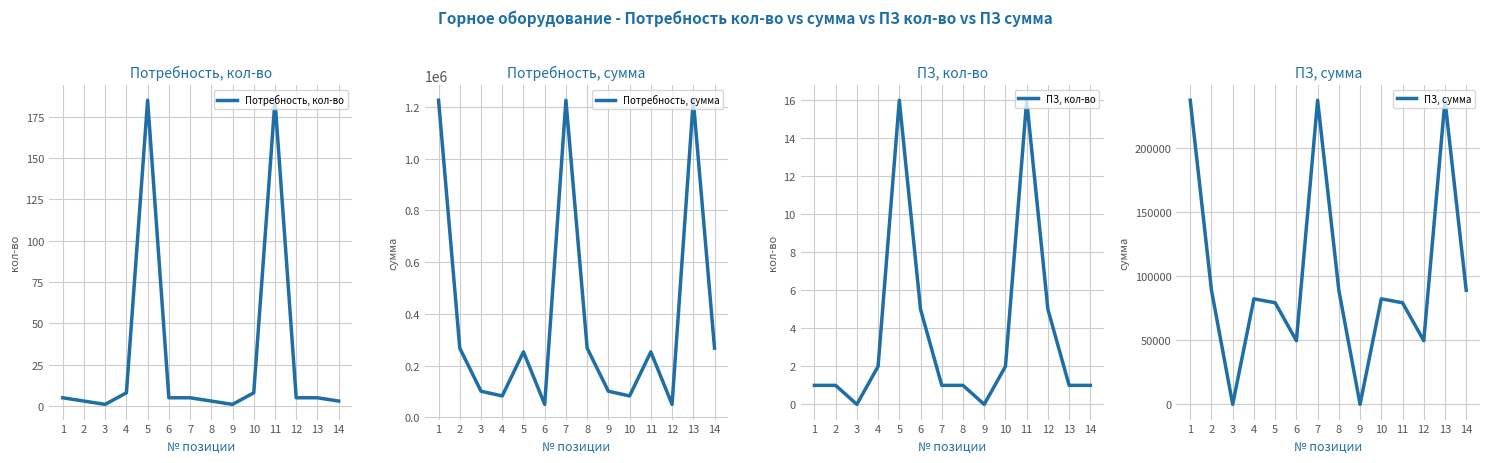

What is the difference between the maximum and minimum values in the ПЗ, кол-во series?

16